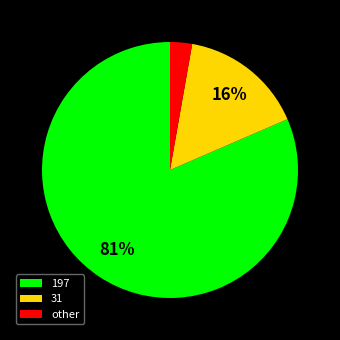

Count the number of slices in the pie.

3